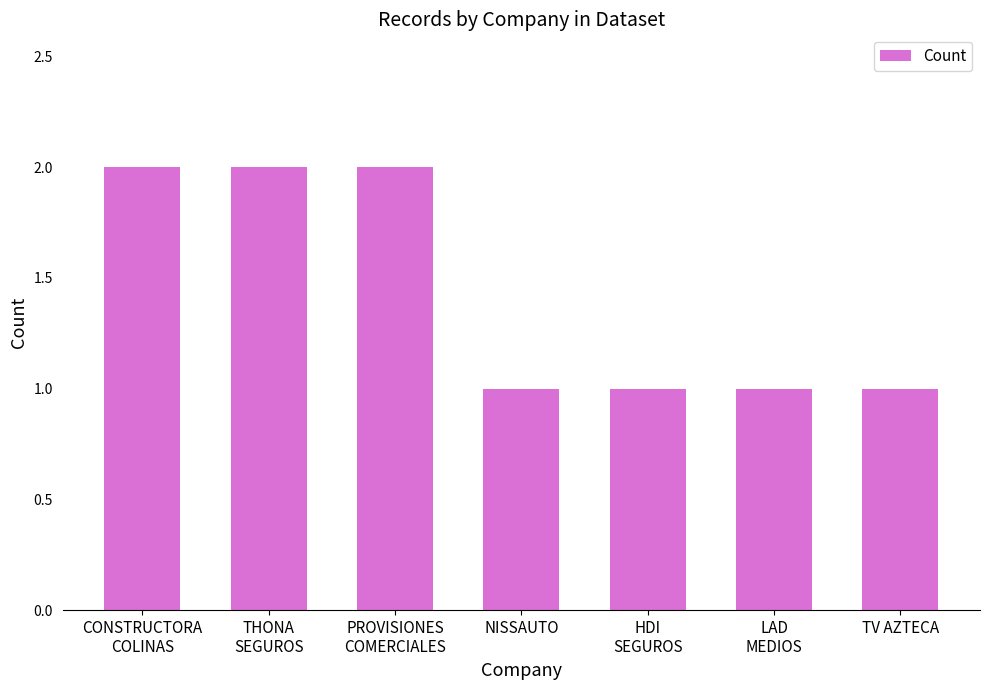

What position from the right is TV AZTECA?

1